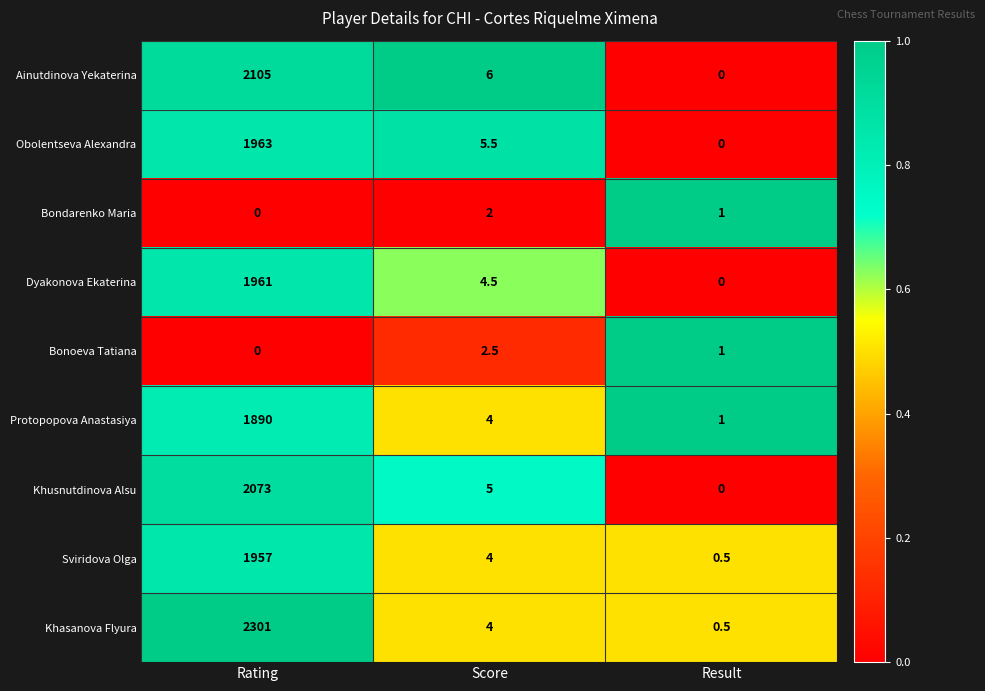

Reading left to right, what are all the values shown in this chart?

Ainutdinova Yekaterina: Rating=2105.0	Score=6.0	Result=0.0
Obolentseva Alexandra: Rating=1963.0	Score=5.5	Result=0.0
Bondarenko Maria: Rating=0.0	Score=2.0	Result=1.0
Dyakonova Ekaterina: Rating=1961.0	Score=4.5	Result=0.0
Bonoeva Tatiana: Rating=0.0	Score=2.5	Result=1.0
Protopopova Anastasiya: Rating=1890.0	Score=4.0	Result=1.0
Khusnutdinova Alsu: Rating=2073.0	Score=5.0	Result=0.0
Sviridova Olga: Rating=1957.0	Score=4.0	Result=0.5
Khasanova Flyura: Rating=2301.0	Score=4.0	Result=0.5